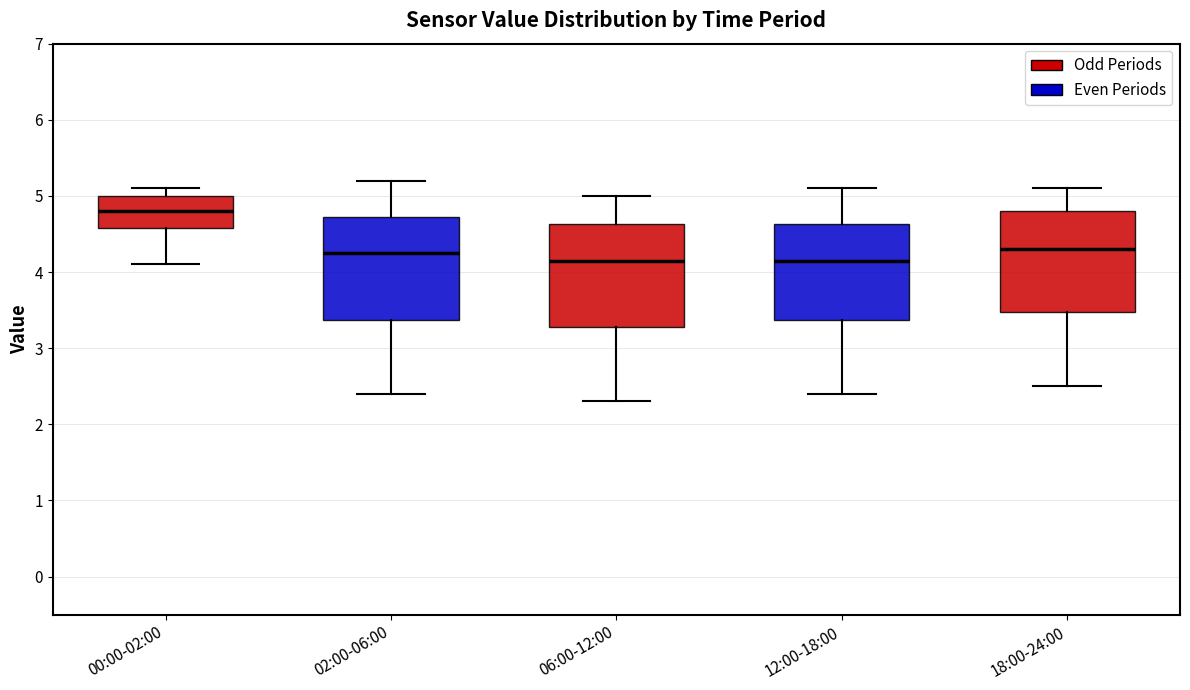

Reading left to right, read every box against the y-axis: the position of its median line, the range the box covers, and the ends of its whiskers. The values are not printed on the chart, so give them approximately, as read against the axis.

00:00-02:00: median 4.8, box 4.6 to 5.0, whiskers 4.1 to 5.1
02:00-06:00: median 4.3, box 3.4 to 4.7, whiskers 2.4 to 5.2
06:00-12:00: median 4.2, box 3.3 to 4.6, whiskers 2.3 to 5.0
12:00-18:00: median 4.2, box 3.4 to 4.6, whiskers 2.4 to 5.1
18:00-24:00: median 4.3, box 3.5 to 4.8, whiskers 2.5 to 5.1